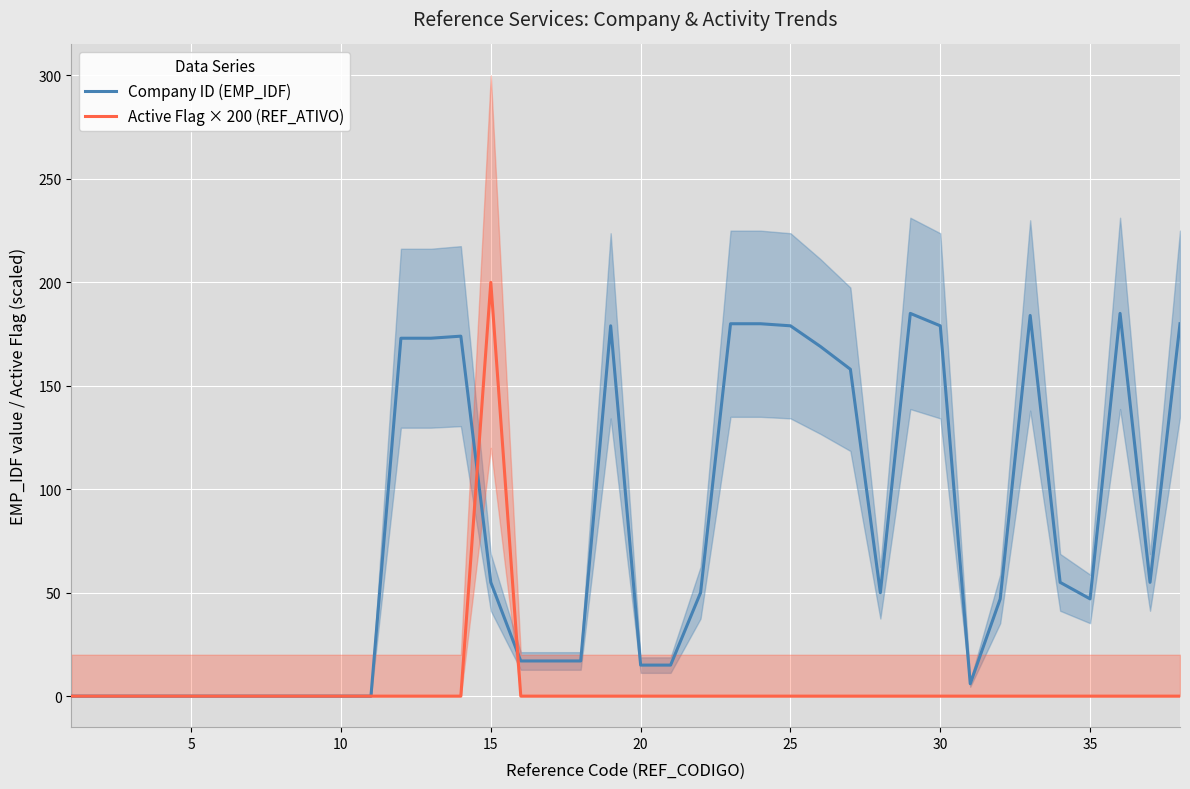

What is the sum of all Active Flag × 200 (REF_ATIVO) values?

200